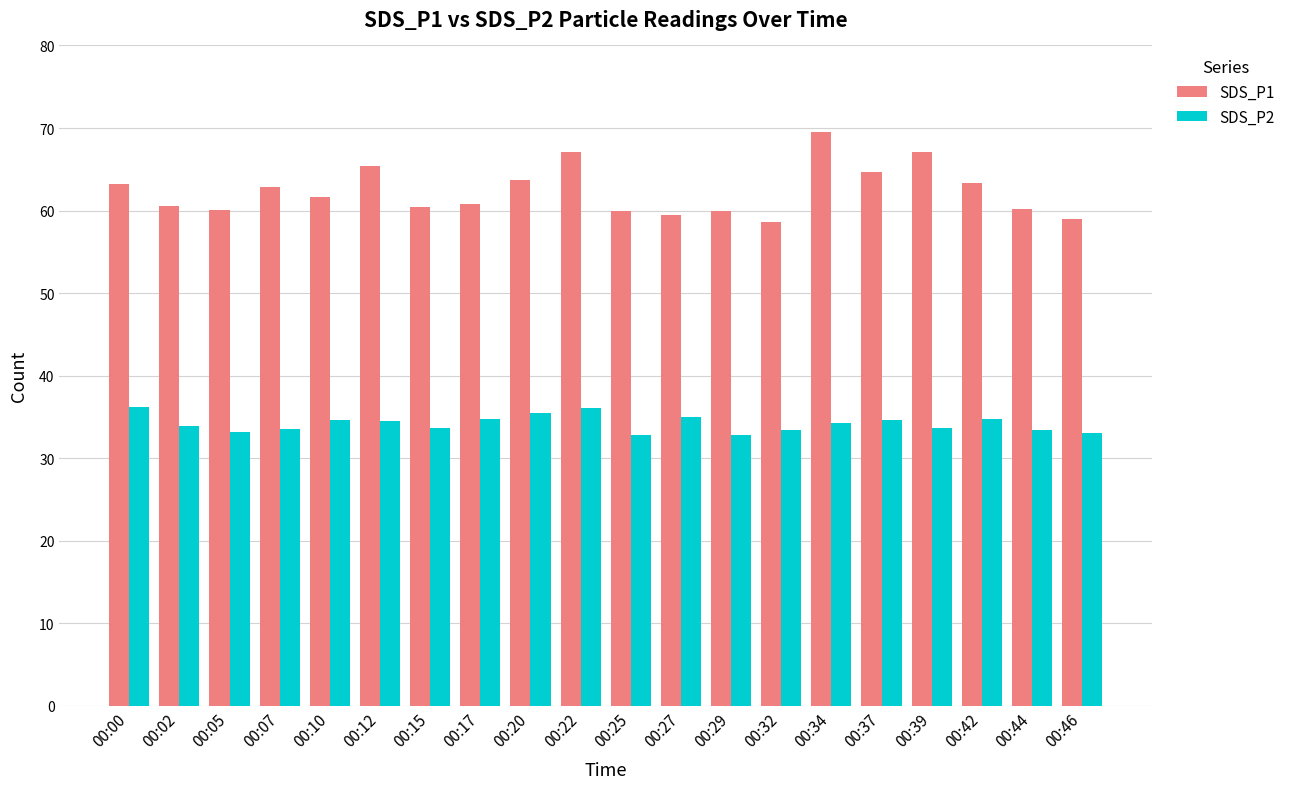

Is it true that SDS_P2 equals 61.6 at 00:17?

False